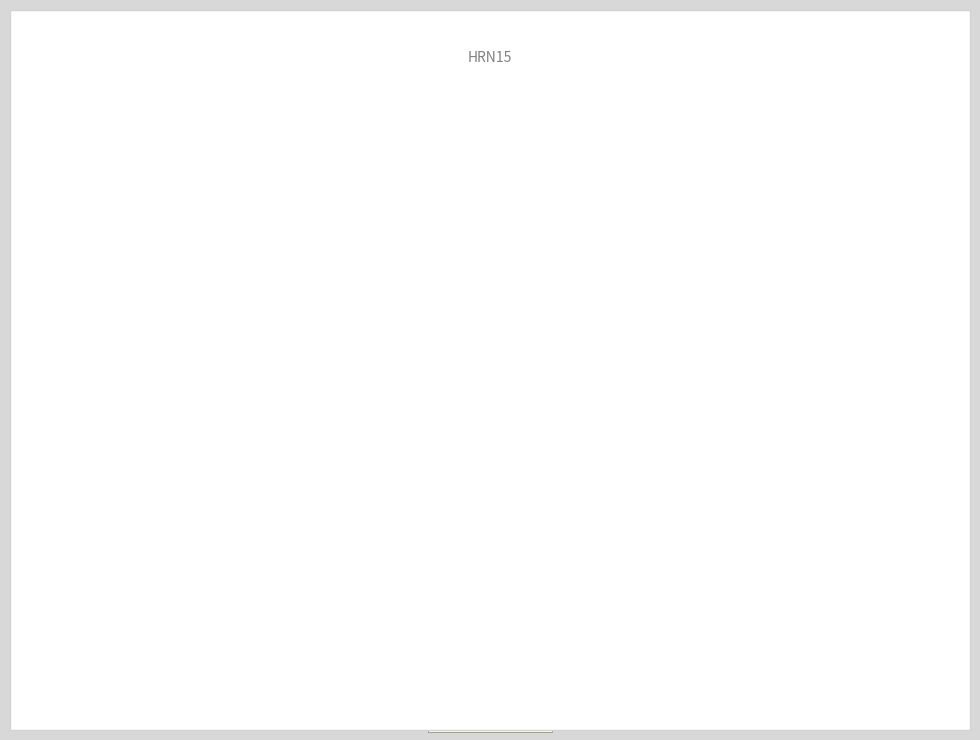

Is there any slice that represents more than half of the pie?

No